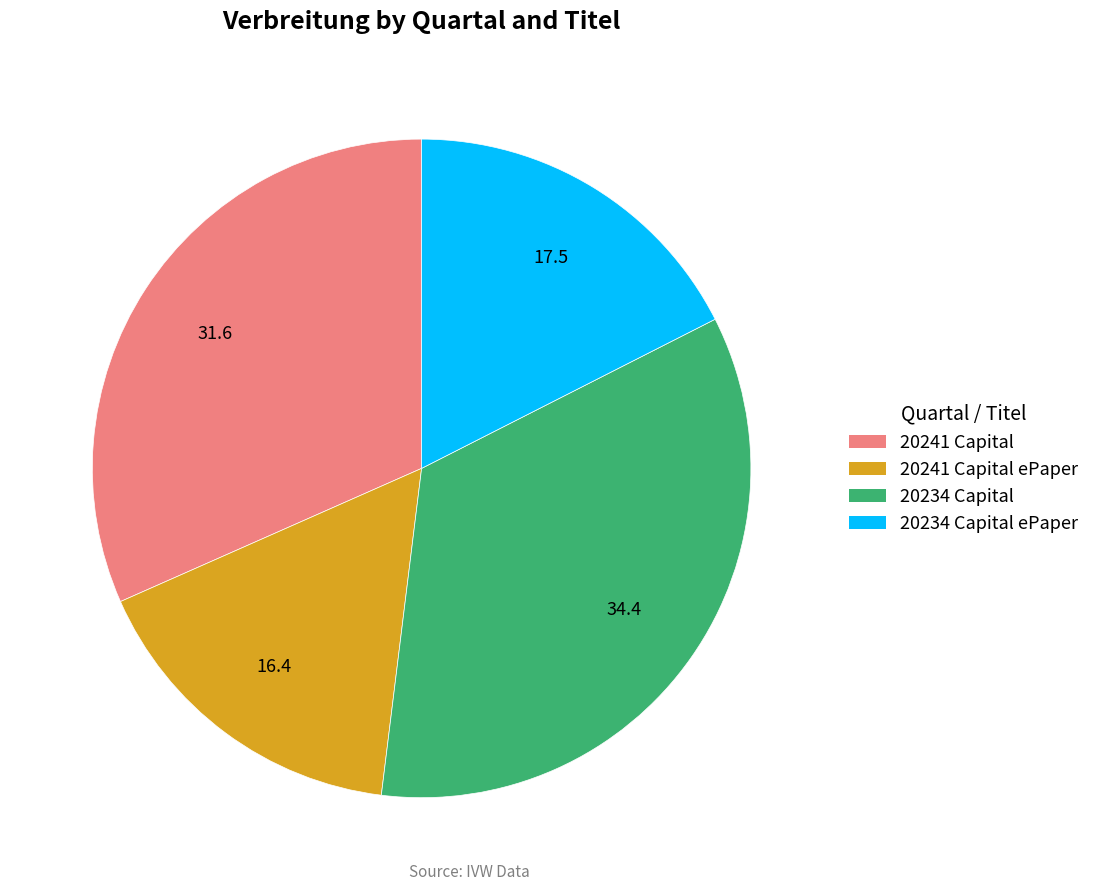

Does any single category account for the majority?

No